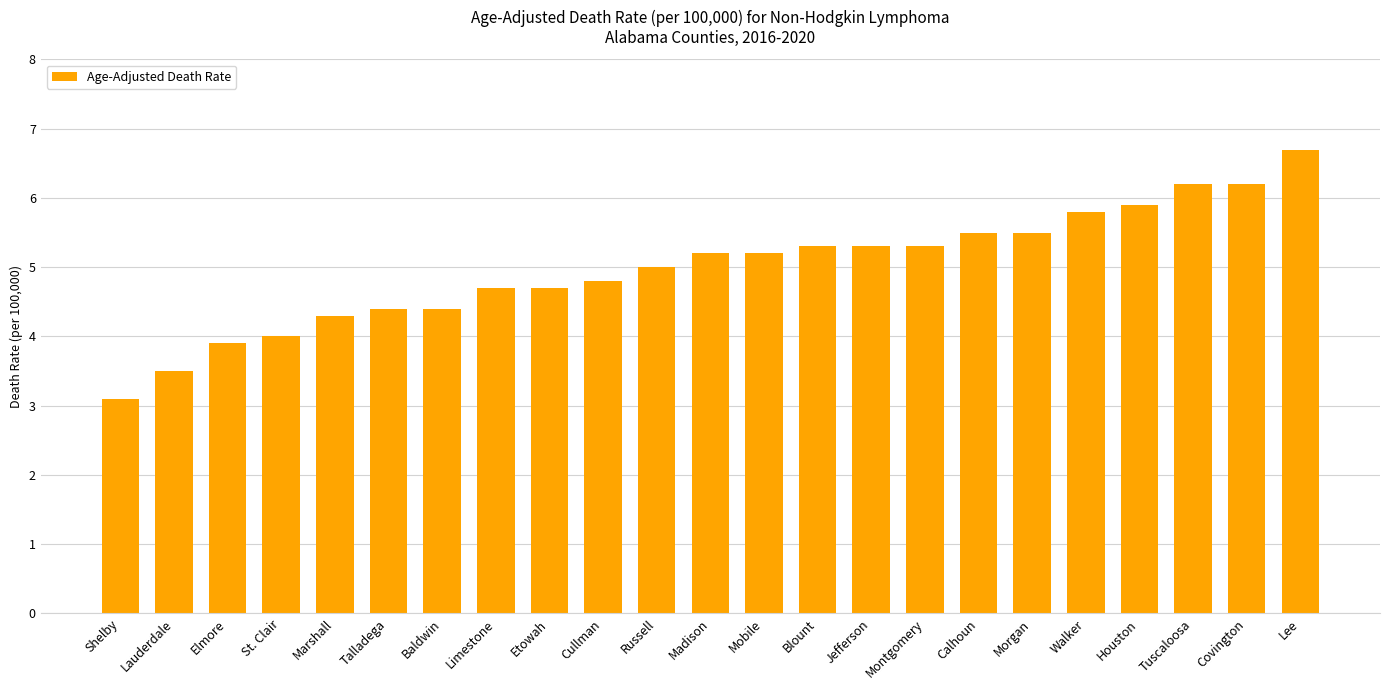

Count the number of categories in the chart.

23